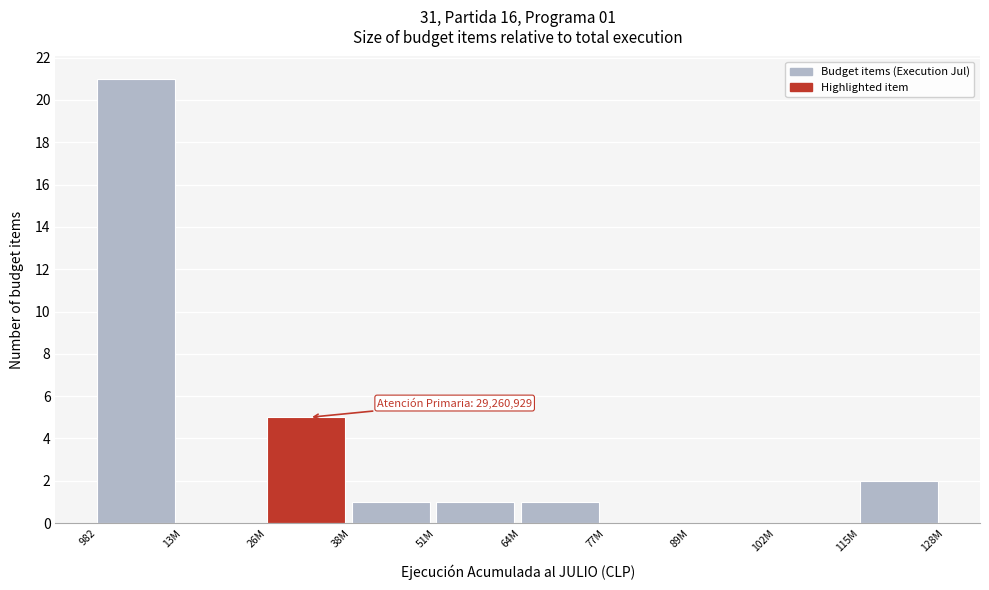

Reading right to left, extract all data points from this chart.

115M=2	102M=0	89M=0	77M=0	64M=1	51M=1	38M=1	26M=5	13M=0	982=21